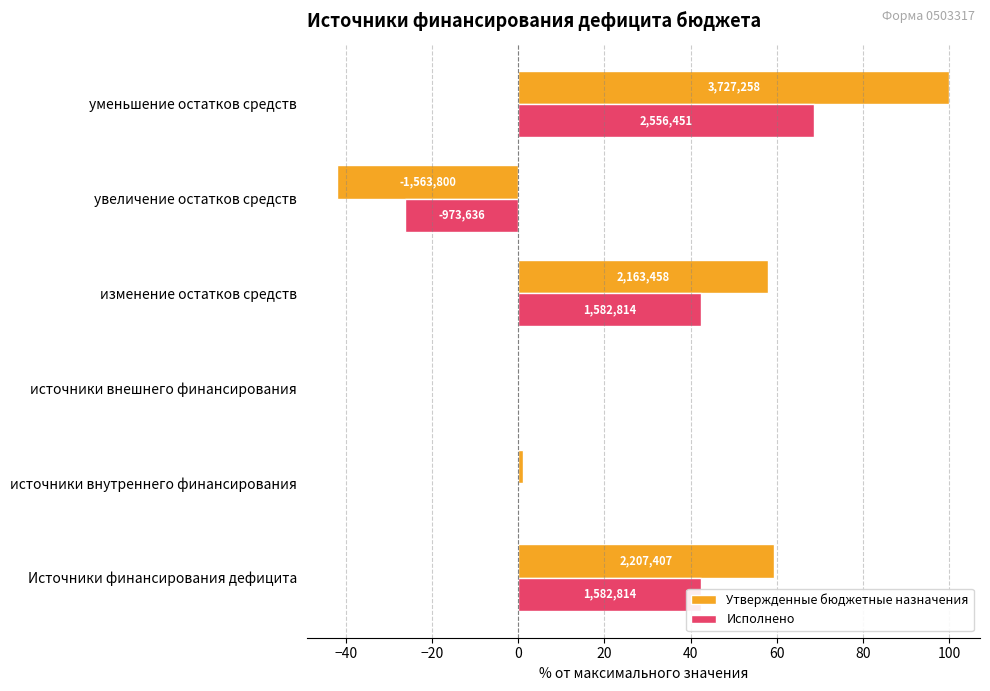

What position from the right is увеличение остатков средств?

2